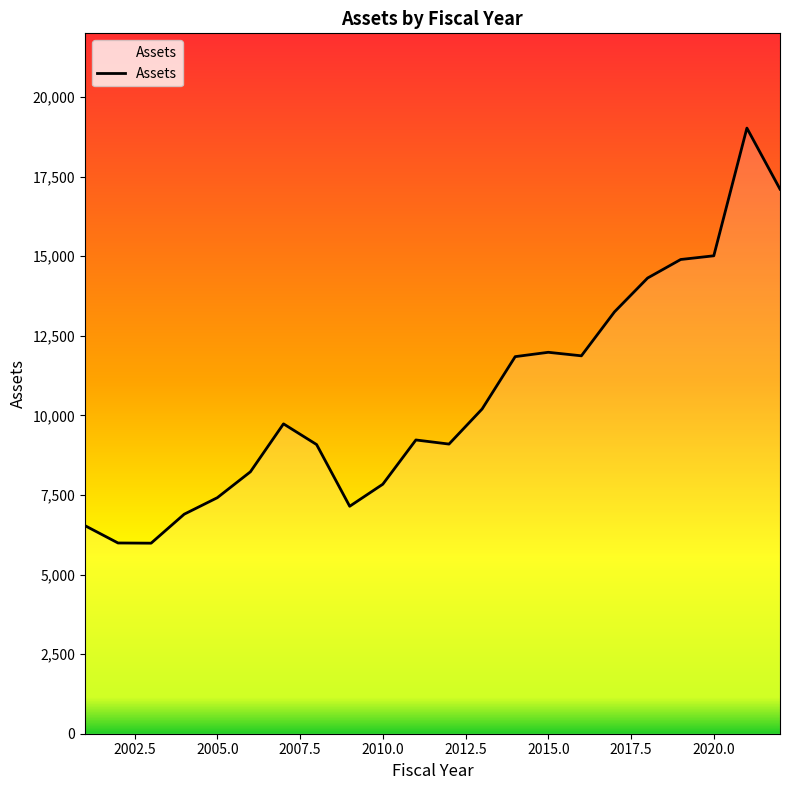

Reading left to right, extract all data points from this chart.

2001=6537.1	2002=5991.4	2003=5985.1	2004=6895.3	2005=7413.5	2006=8226.9	2007=9733.1	2008=9083.2	2009=7144.6	2010=7836.8	2011=9227.2	2012=9098.2	2013=10199.6	2014=11844.4	2015=11981.1	2016=11870.2	2017=13250.7	2018=14313.2	2019=14895.8	2020=15012.1	2021=19023.7	2022=17106.3